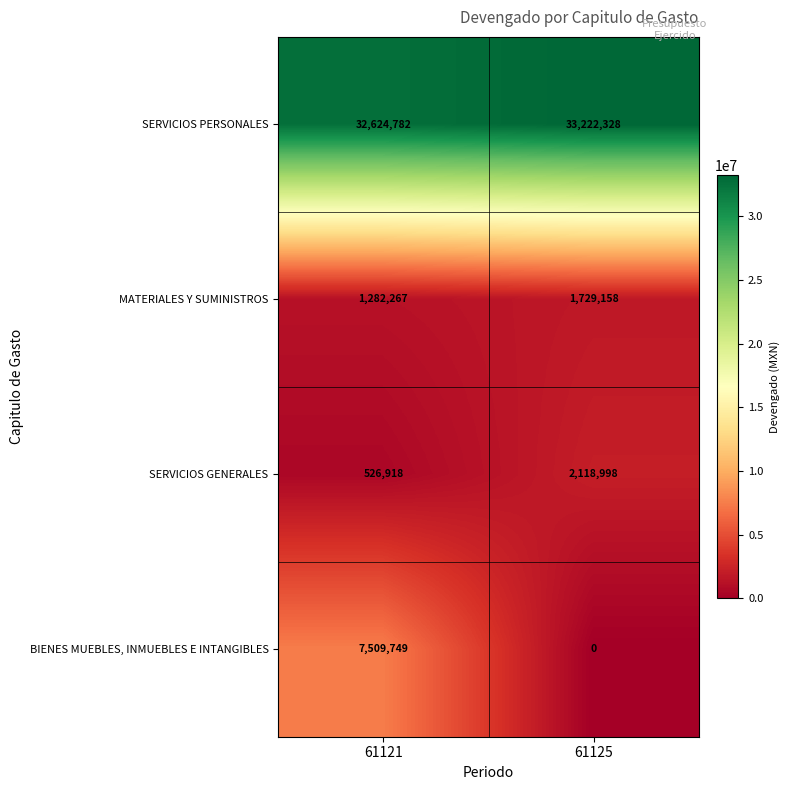

What is the difference between the MATERIALES Y SUMINISTROS values at 61121 and 61125?

446891